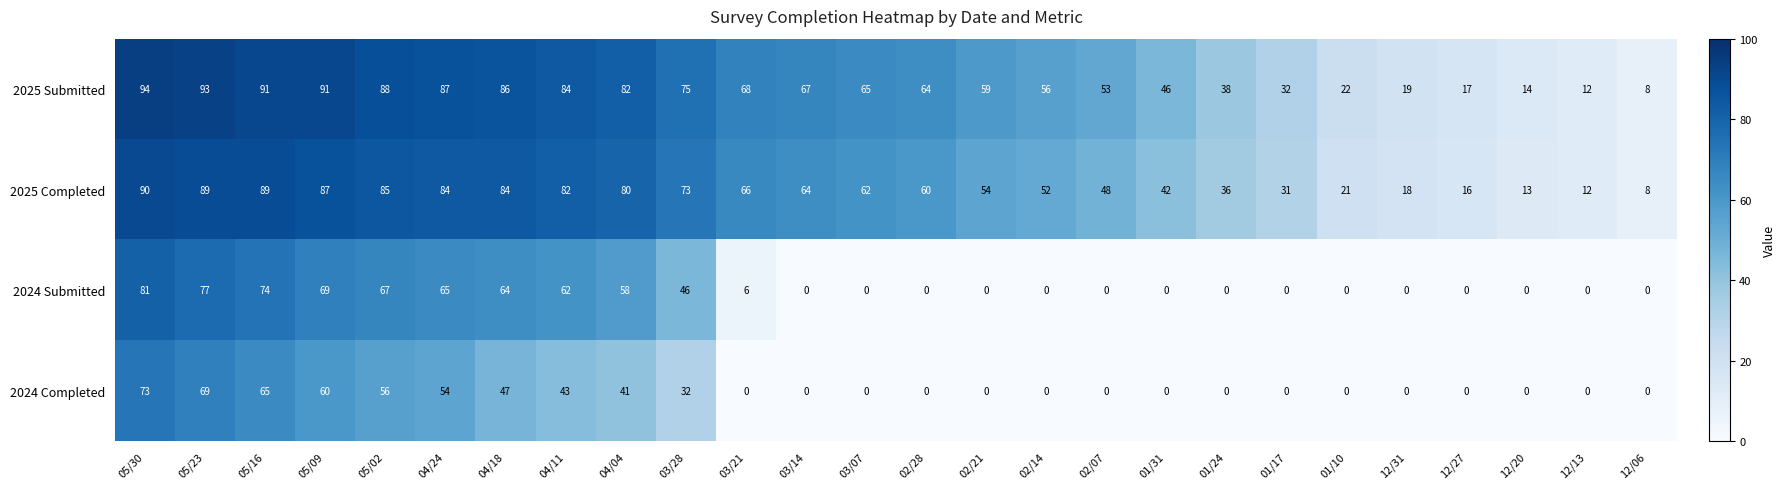

The 2025 Completed series shows 63 at 01/24. True or false?

False